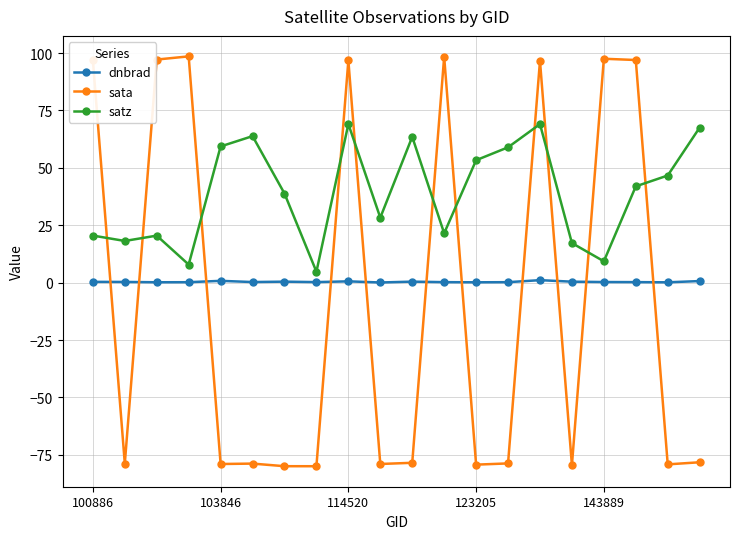

What is the maximum value shown in the chart?

98.5